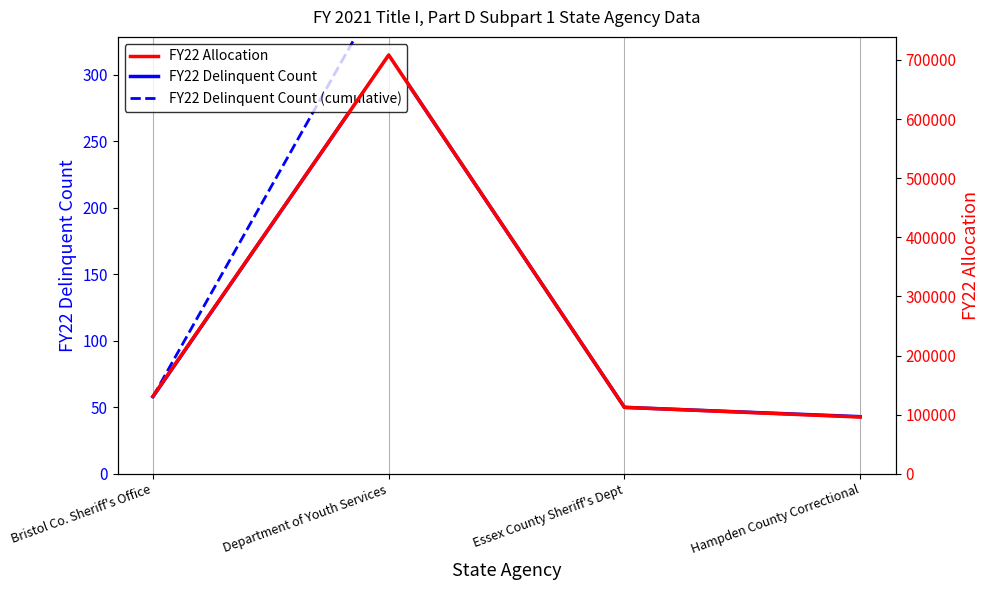

List the labels in order of FY22 Delinquent Count value, largest first.

Department of Youth Services, Bristol Co. Sheriff's Office, Essex County Sheriff's Dept, Hampden County Correctional